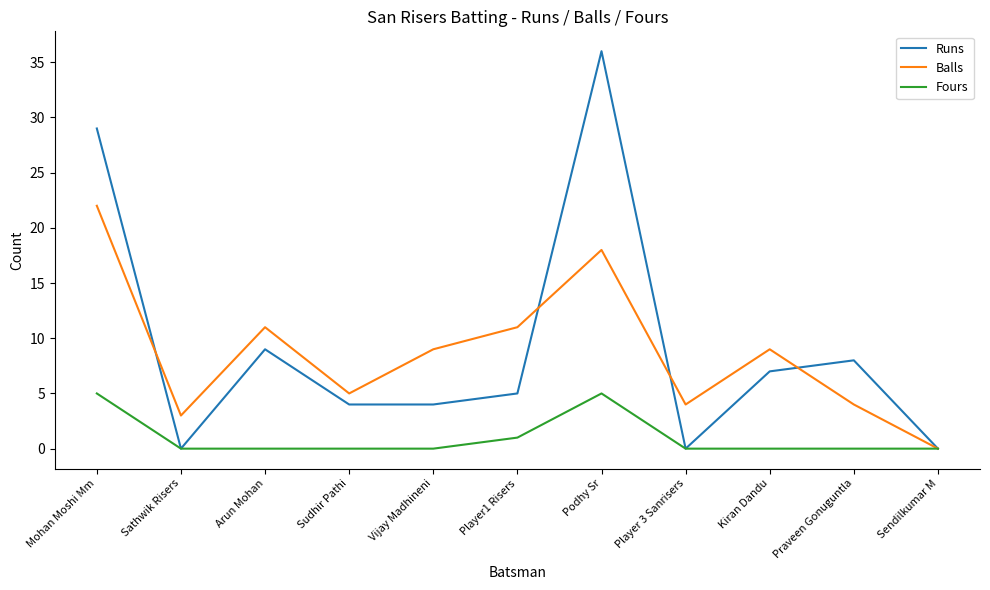

Does the chart display data point markers on the line(s)?

No